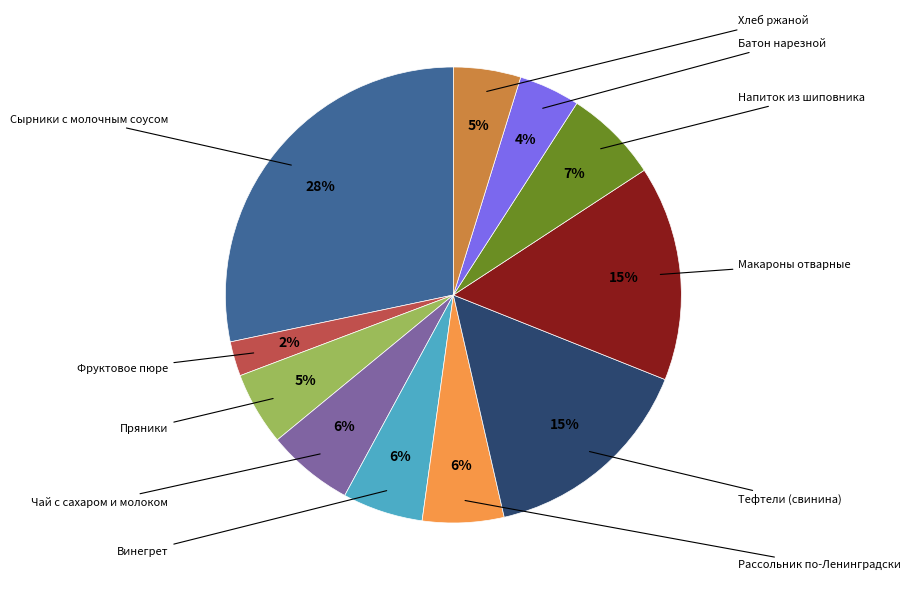

The Батон нарезной slice represents 18% of the pie. True or false?

False